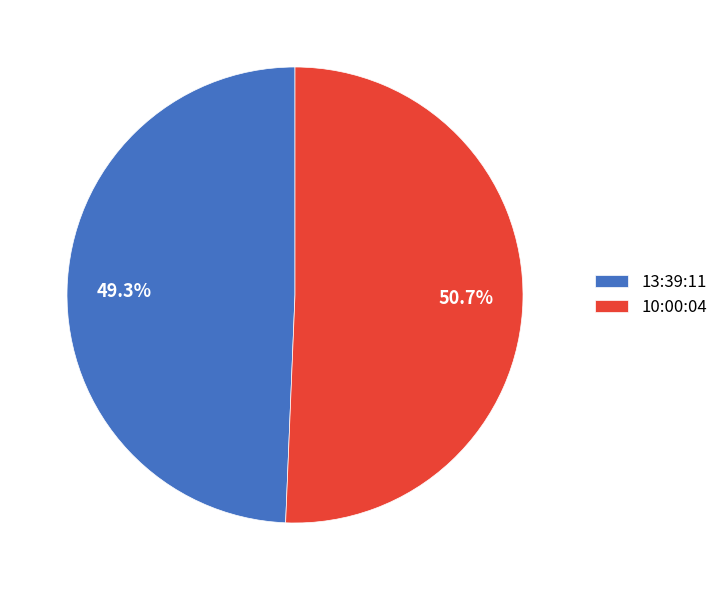

To the nearest percent, what is the average slice percentage?

50%